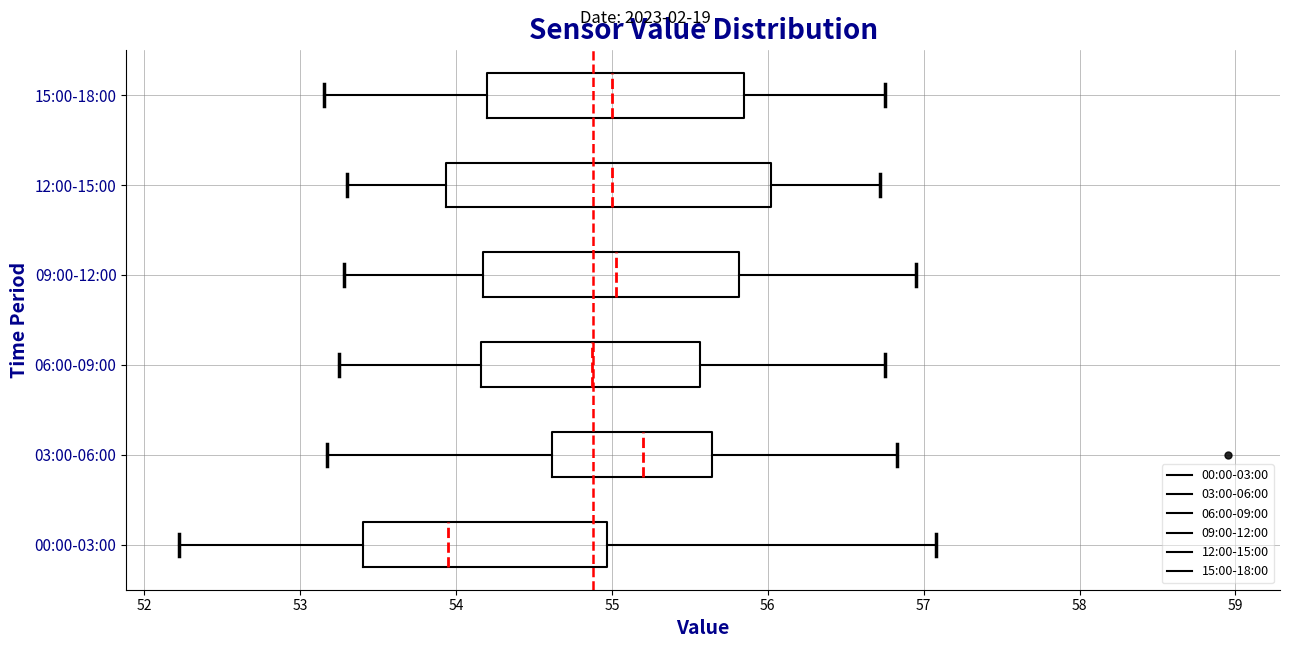

Reading bottom to top, transcribe this box plot: for each box, give where its median line is, the range the box spans, and where its two whiskers end, as read against the x-axis. The values are not printed on the chart, so give them approximately, as read against the axis.

00:00-03:00: median 54.0, box 53.4 to 55.0, whiskers 52.2 to 57.1
03:00-06:00: median 55.2, box 54.6 to 55.6, whiskers 53.2 to 56.8
06:00-09:00: median 54.9, box 54.2 to 55.6, whiskers 53.3 to 56.8
09:00-12:00: median 55.0, box 54.2 to 55.8, whiskers 53.3 to 57.0
12:00-15:00: median 55.0, box 53.9 to 56.0, whiskers 53.3 to 56.7
15:00-18:00: median 55.0, box 54.2 to 55.8, whiskers 53.2 to 56.8